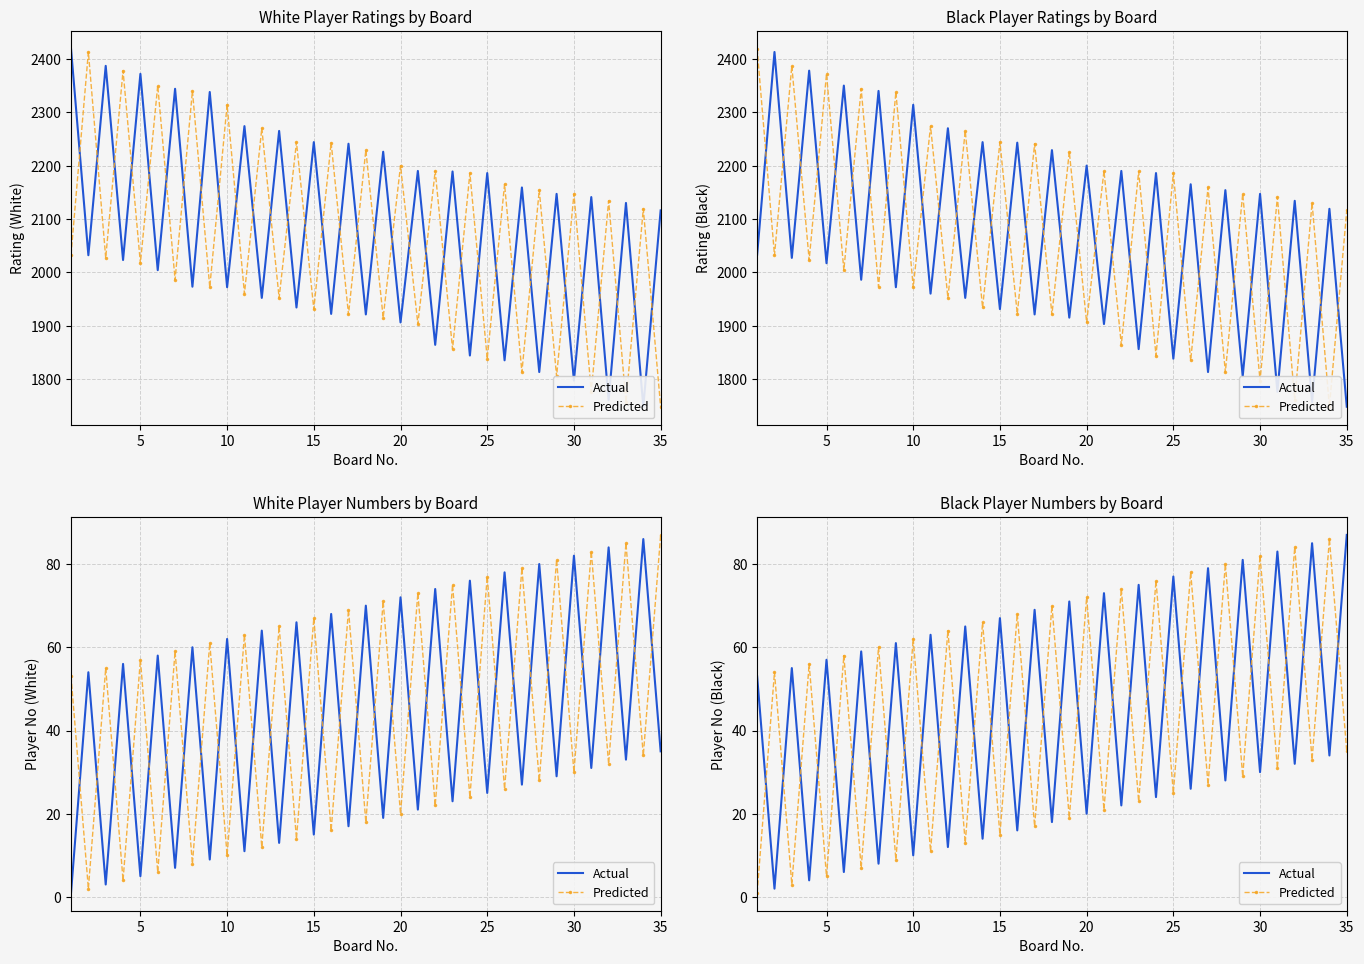

True or false: Predicted and Actual cross at least once.

True